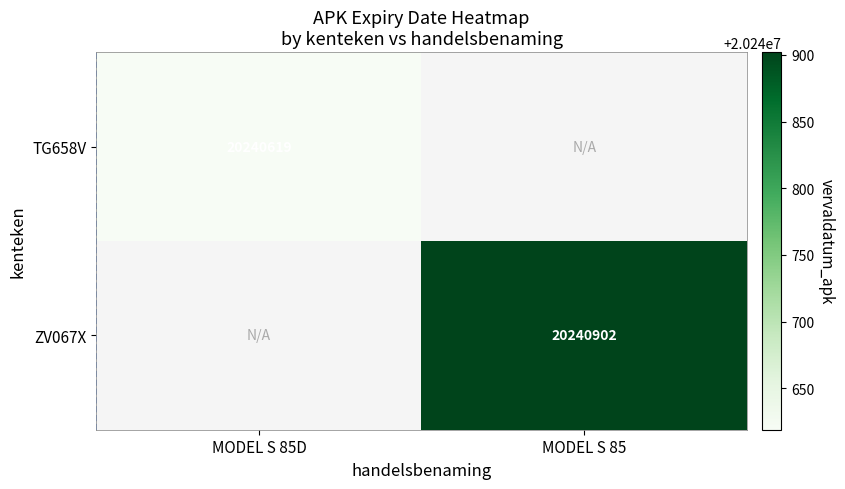

The value of ZV067X at MODEL S 85 is 20240902. True or false?

True